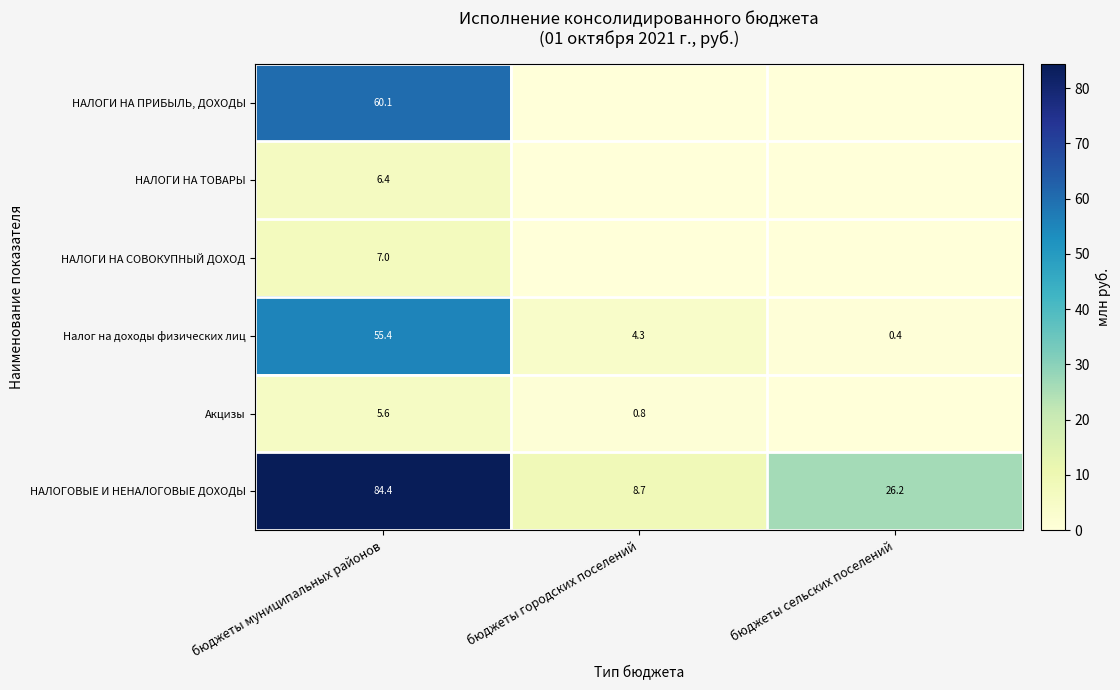

At which category is the sum across all series the highest?

бюджеты муниципальных районов